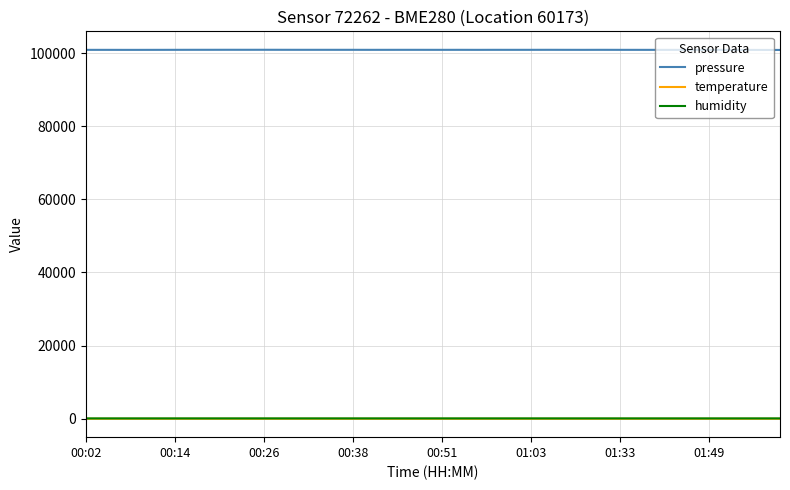

True or false: pressure and humidity intersect in this chart.

False